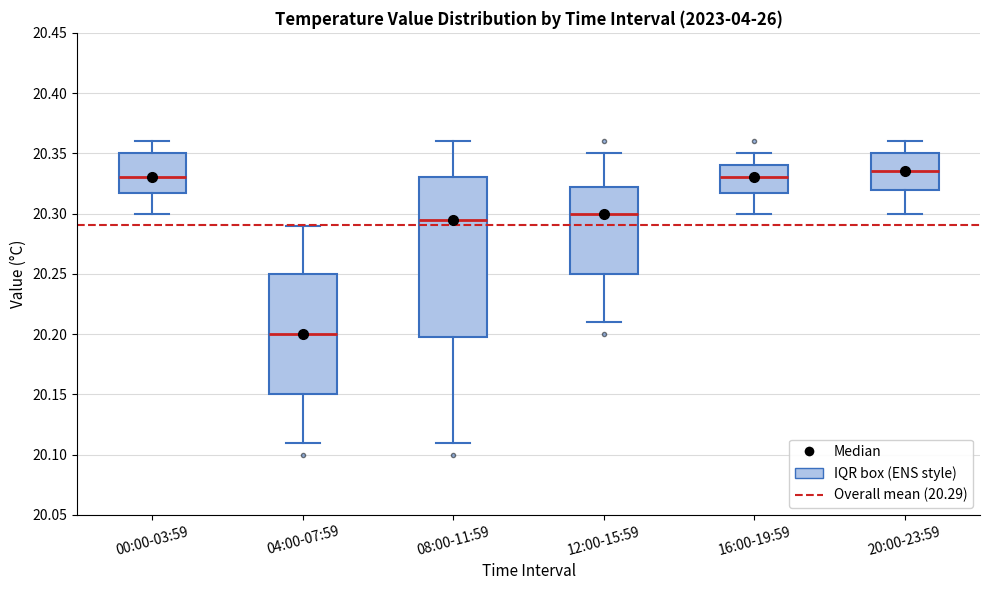

Reading left to right, transcribe this box plot: for each box, give where its median line is, the range the box spans, and where its two whiskers end, as read against the y-axis. The values are not printed on the chart, so give them approximately, as read against the axis.

00:00-03:59: median 20.330, box 20.320 to 20.350, whiskers 20.300 to 20.360
04:00-07:59: median 20.200, box 20.150 to 20.250, whiskers 20.110 to 20.290
08:00-11:59: median 20.295, box 20.200 to 20.330, whiskers 20.110 to 20.360
12:00-15:59: median 20.300, box 20.250 to 20.325, whiskers 20.210 to 20.350
16:00-19:59: median 20.330, box 20.320 to 20.340, whiskers 20.300 to 20.350
20:00-23:59: median 20.335, box 20.320 to 20.350, whiskers 20.300 to 20.360